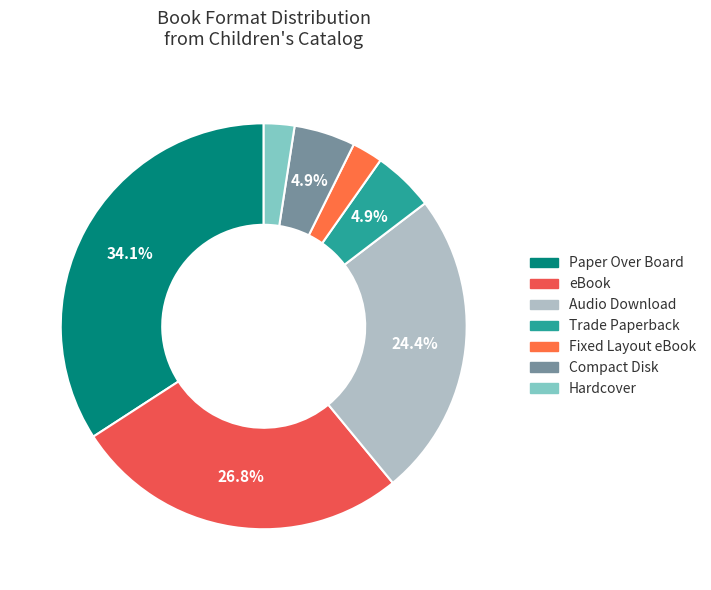

True or false: eBook accounts for 27% of the total.

True